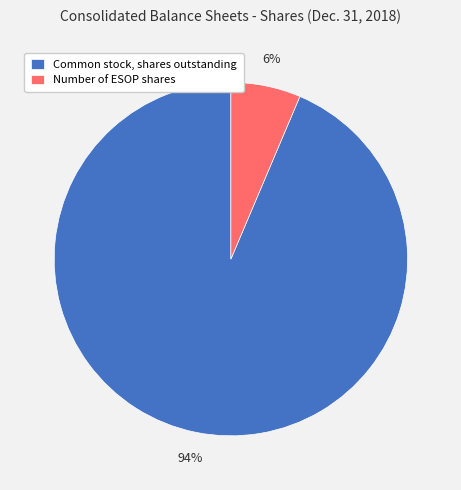

To the nearest percent, what is the average slice percentage?

50%